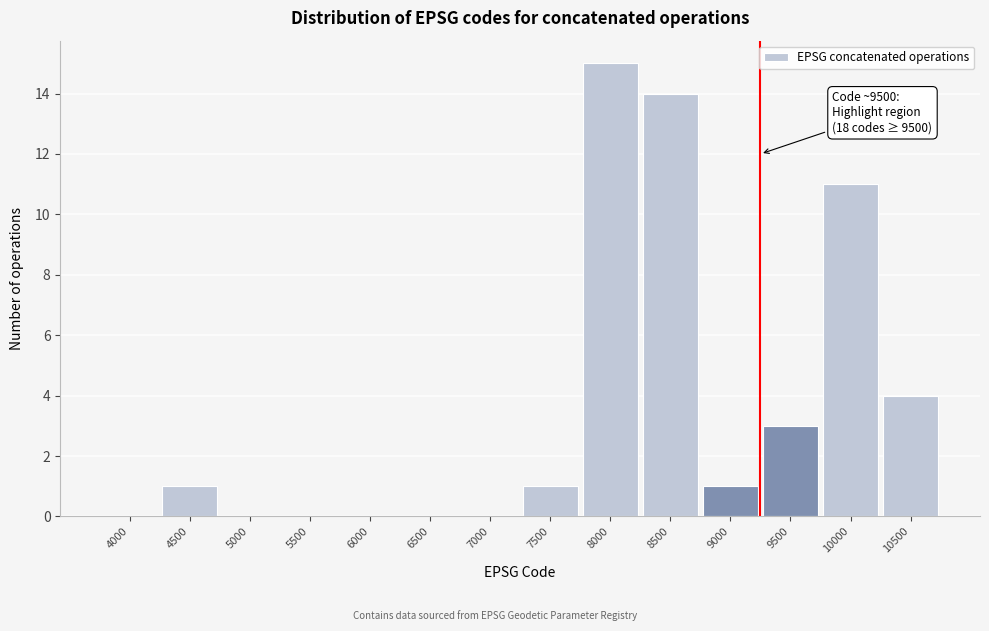

Reading left to right, what are all the values shown in this chart?

4000=0	4500=1	5000=0	5500=0	6000=0	6500=0	7000=0	7500=1	8000=15	8500=14	9000=1	9500=3	10000=11	10500=4